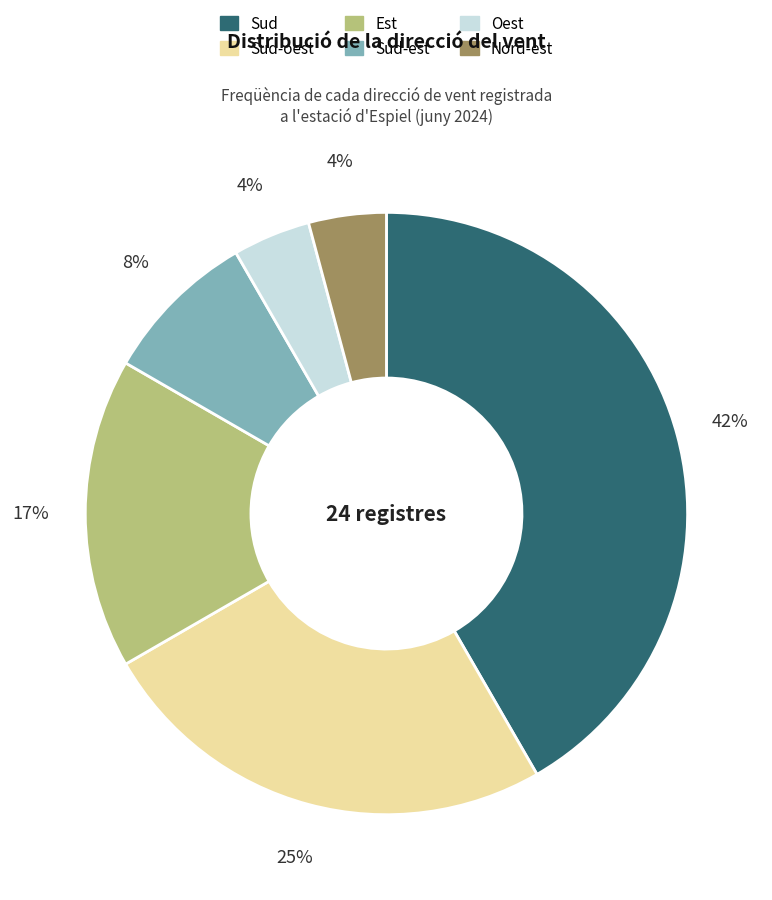

Is there a majority slice in this chart?

No